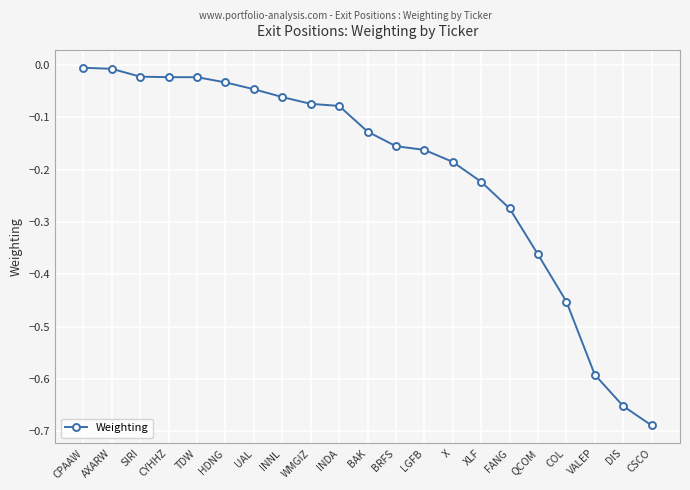

Is it true that the value at DIS is -0.9?

False